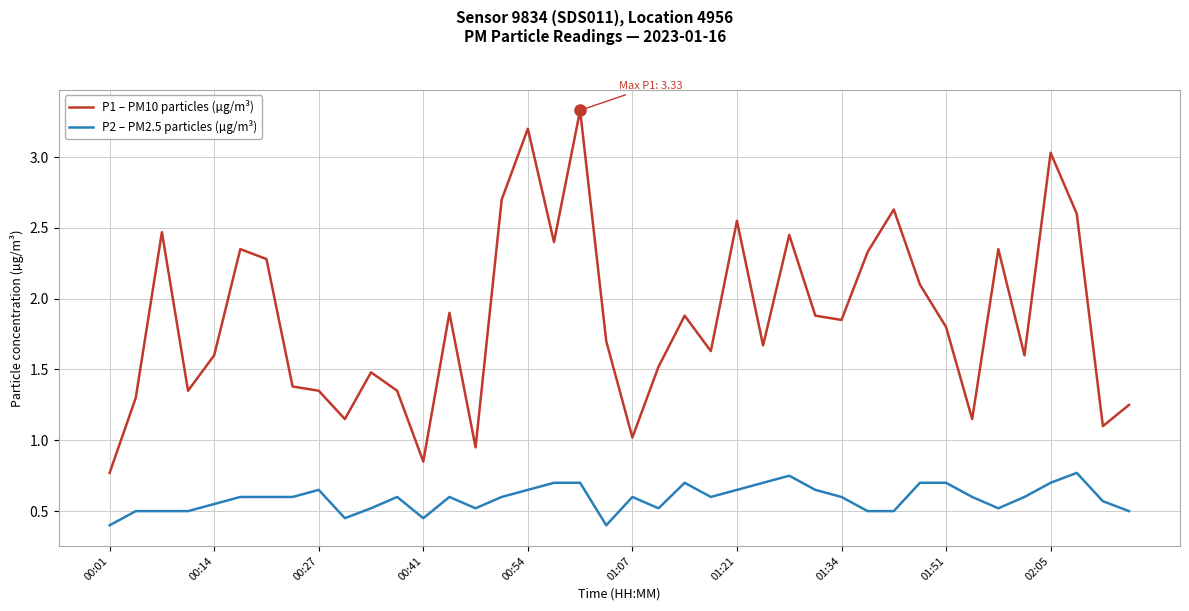

What is the difference between the maximum and minimum values in the P1 – PM10 particles (µg/m³) series?

2.6